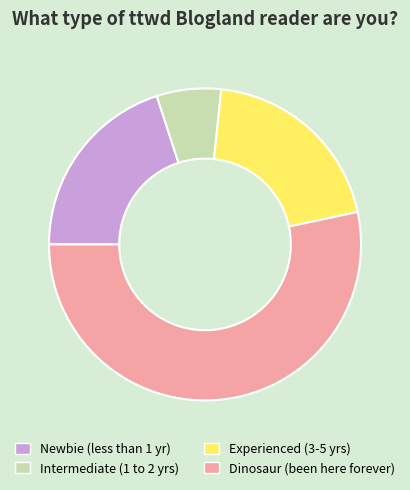

Combined, do Dinosaur (been here forever) and Experienced (3-5 yrs) account for over 50%?

Yes